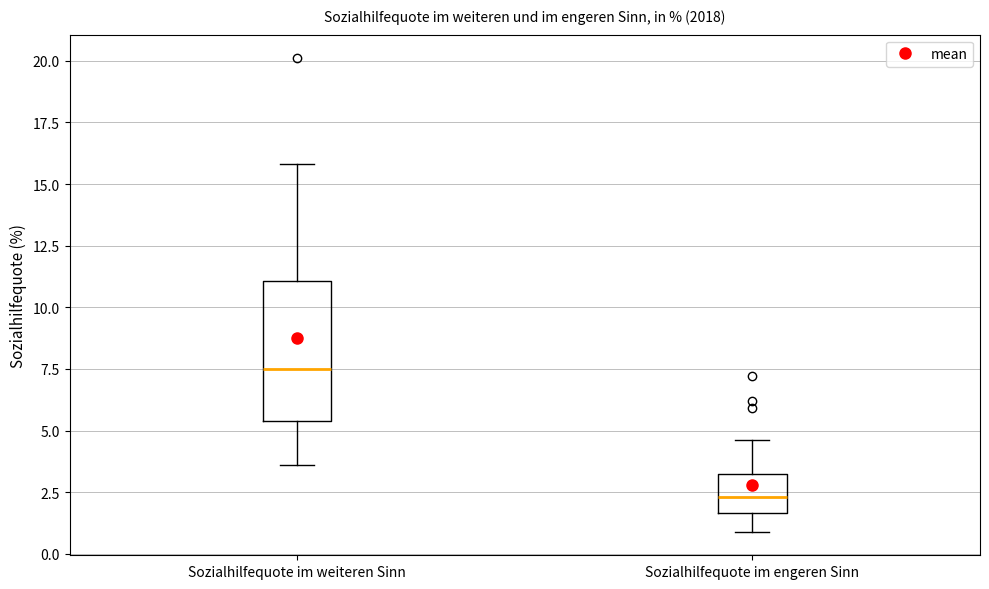

Which box's median line is the lowest?

Sozialhilfequote im engeren Sinn